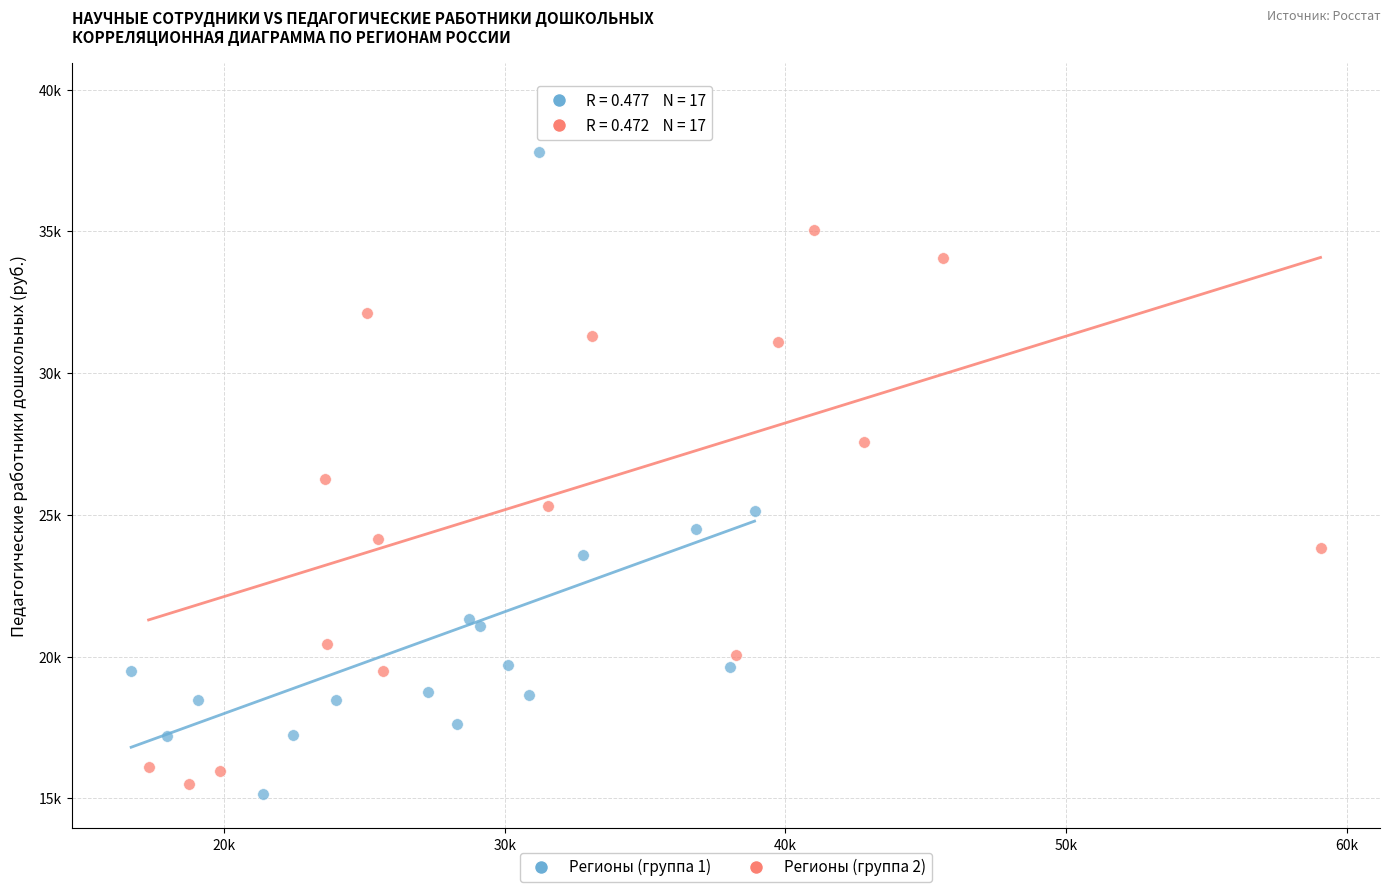

Which series contains the highest Y value?

Регионы (группа 2)